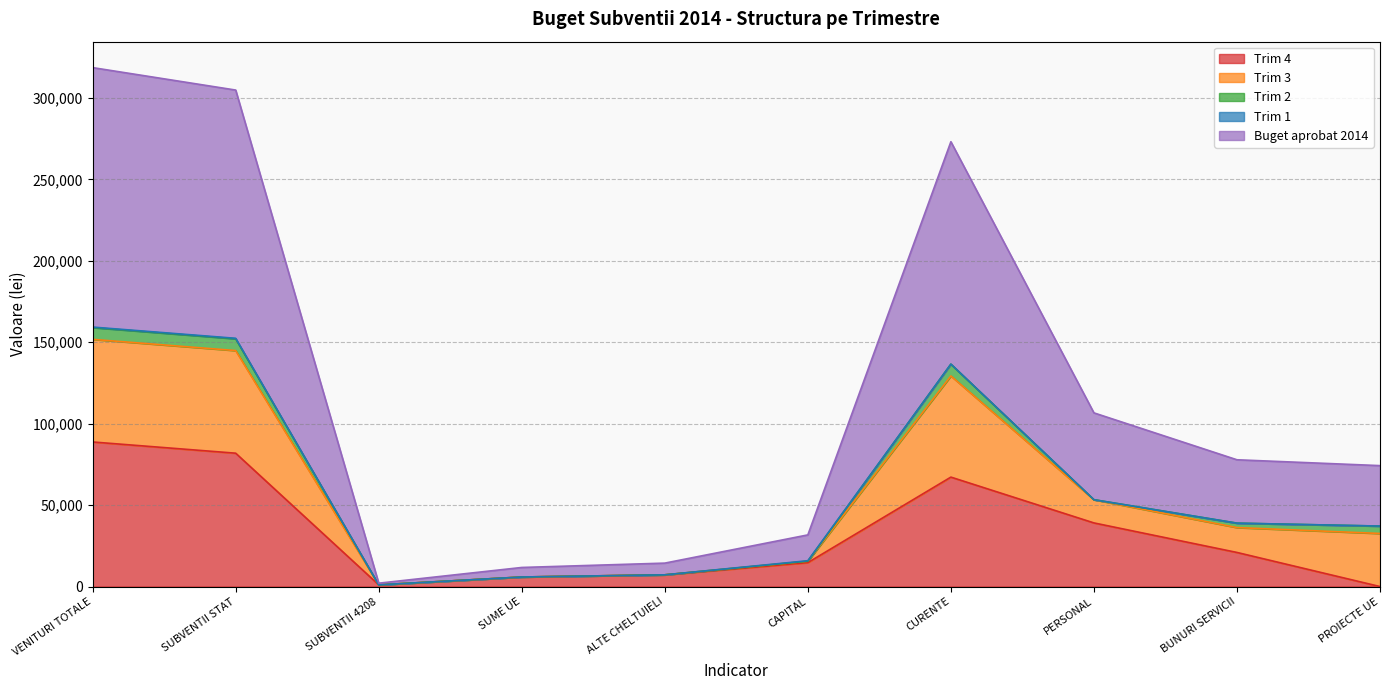

At which category is the sum across all series the highest?

VENITURI TOTALE